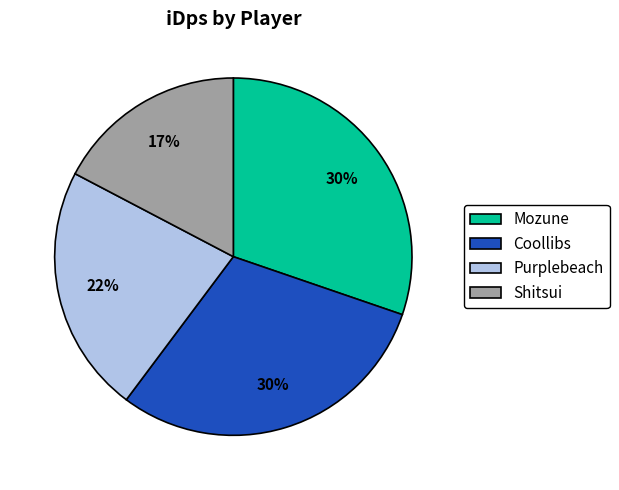

To the nearest percent, what percentage of the pie is Shitsui?

17%